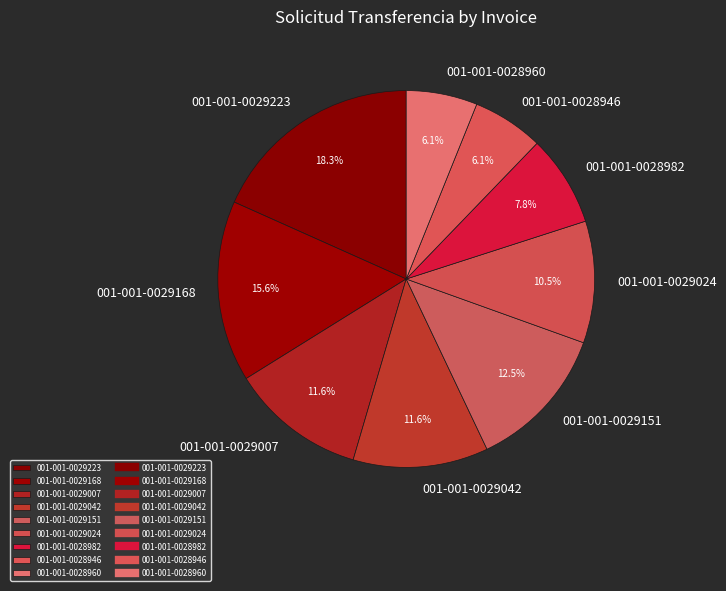

How many slices are in this pie chart?

9